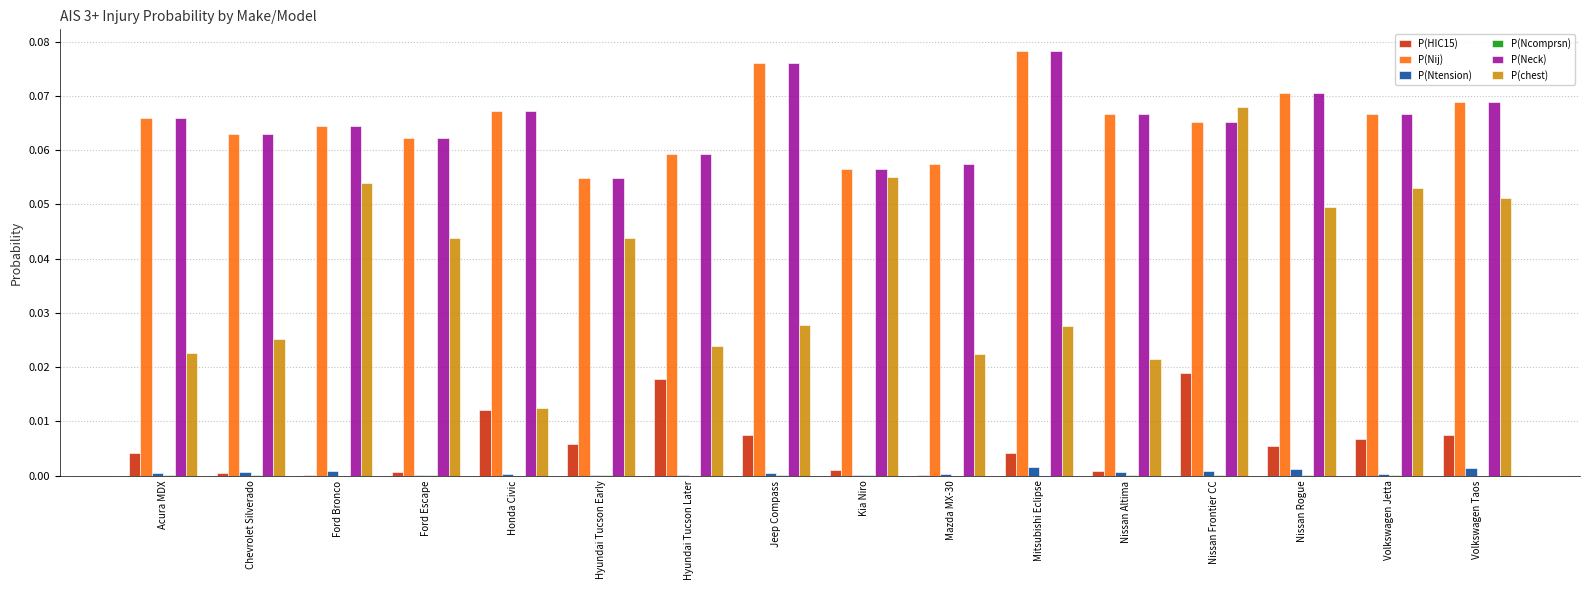

What is the sum of all P(Nij) values?

1.0